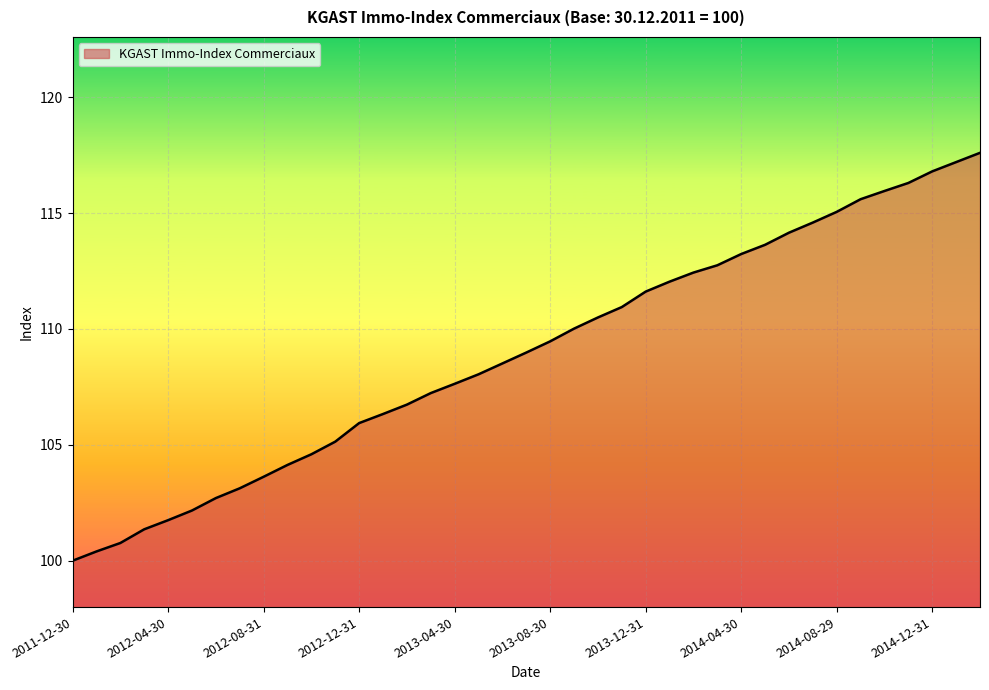

How many lines are shown in the chart?

1